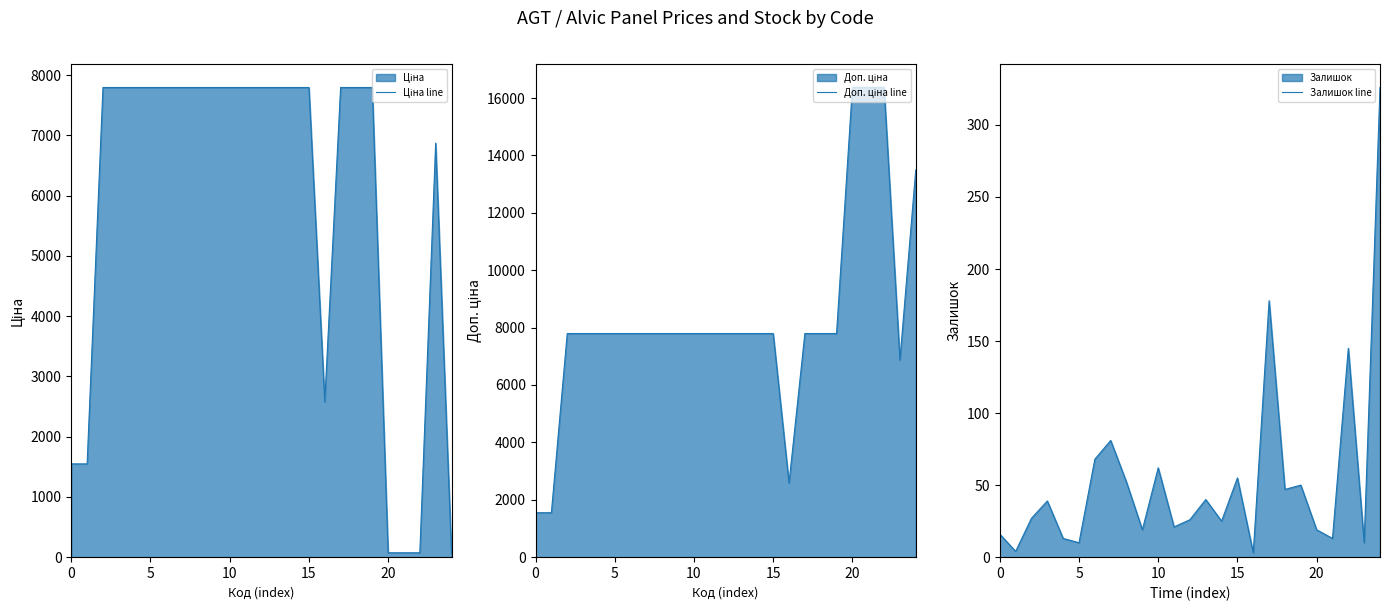

True or false: Ціна line has a value of 7792.9 at 19.

True